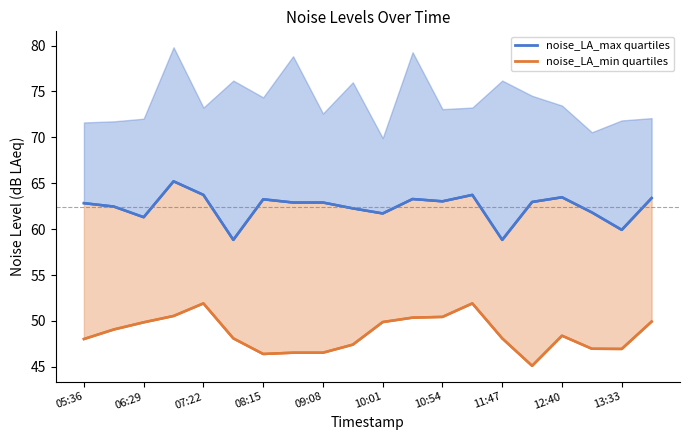

Is it true that noise_LAeq (upper center) equals 61.7 at 10:01?

True